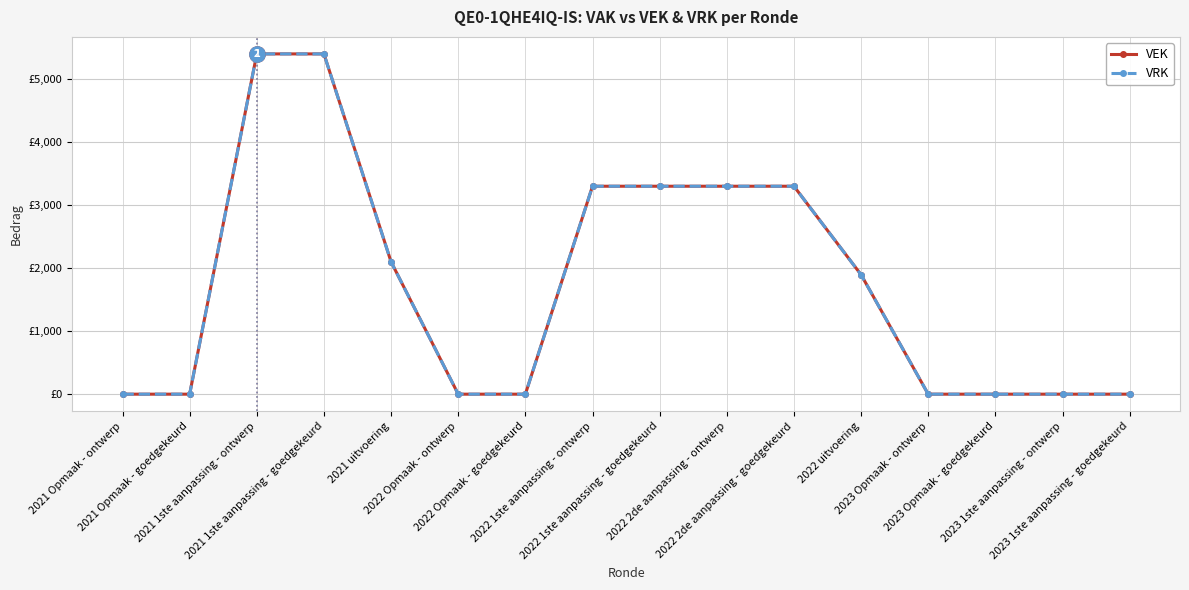

Which series has the largest total across all categories?

VEK